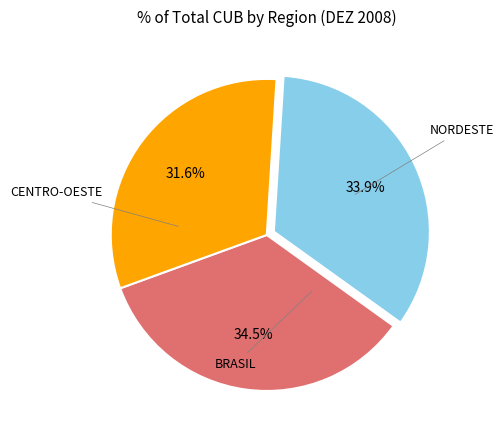

Is there a majority slice in this chart?

No